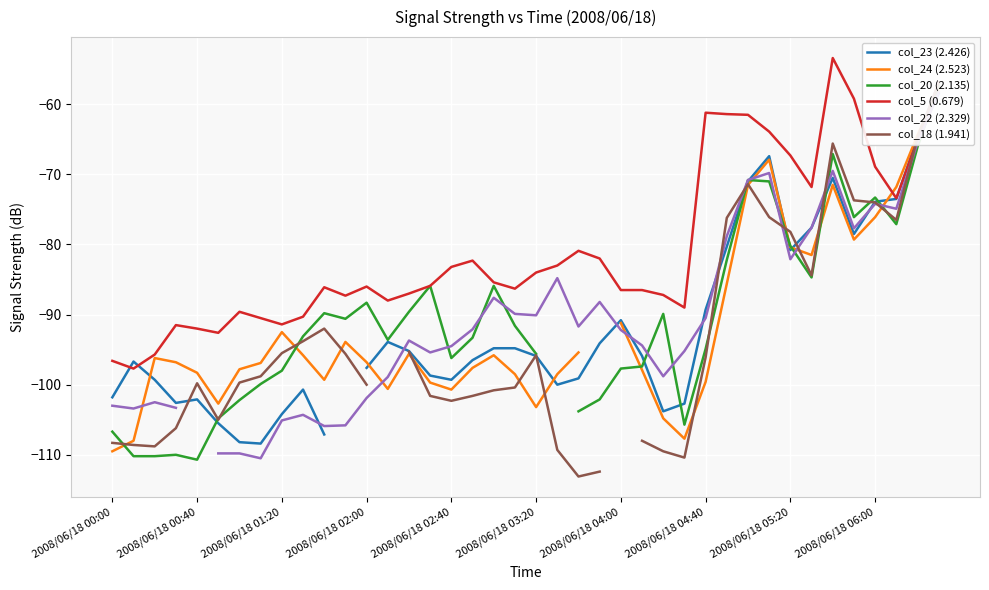

What is the value of the col_18 (1.941) point at the 27th from the left?

-109.5